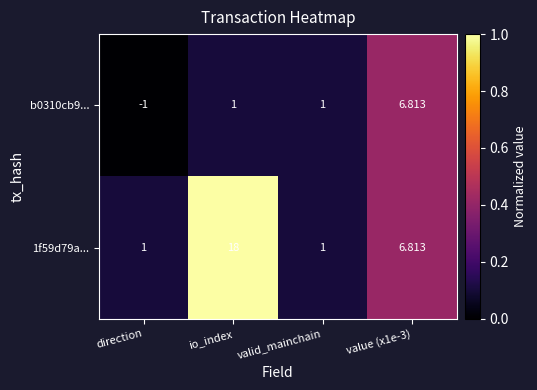

Is the value of b0310cb9... at value (x1e-3) greater than the value of 1f59d79a... at direction?

Yes